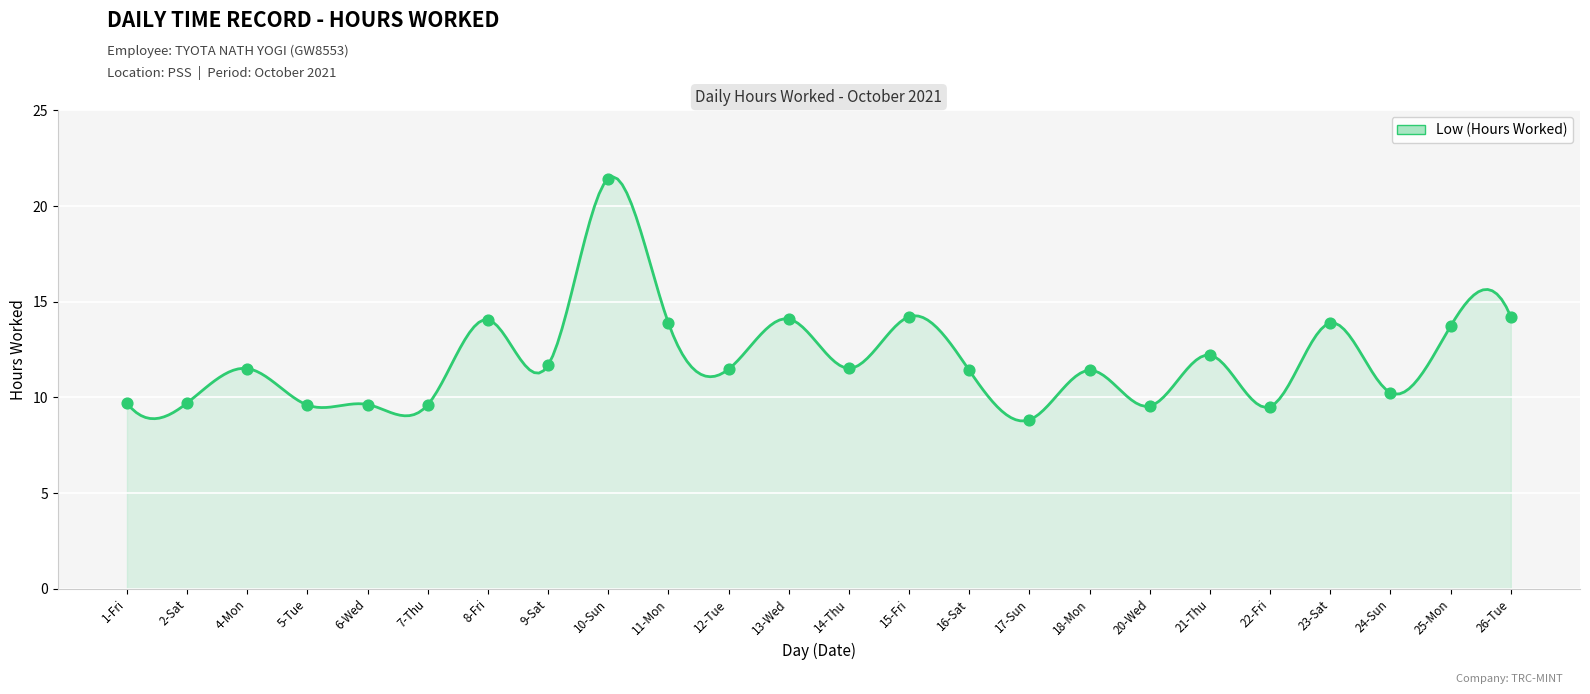

What is the range of Y values (max minus min)?

12.6